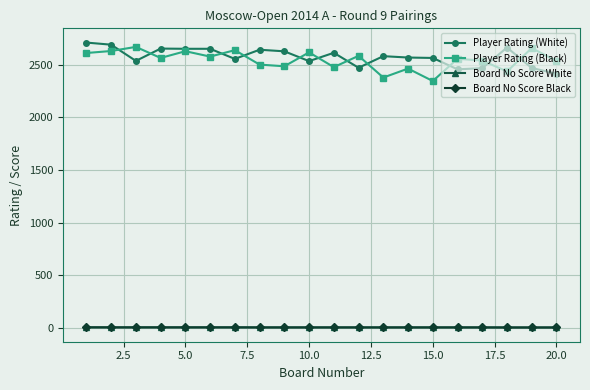

True or false: Player Rating (White) and Board No Score White cross at least once.

False